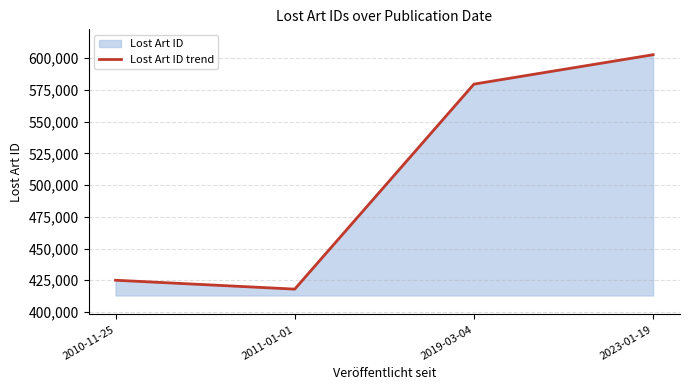

How many series are shown in this chart?

1